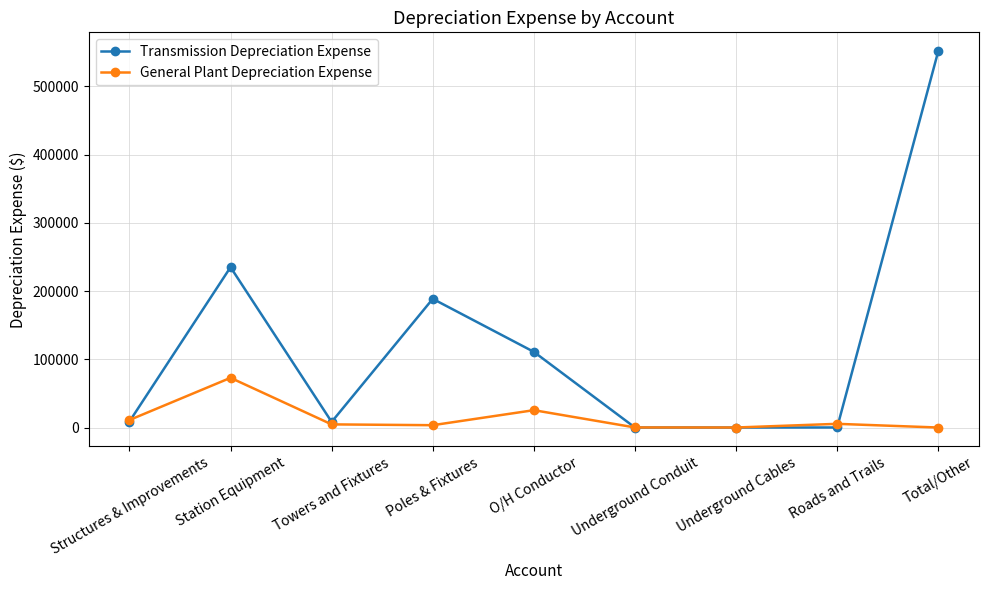

What is the label of the 5th point from the right?

O/H Conductor